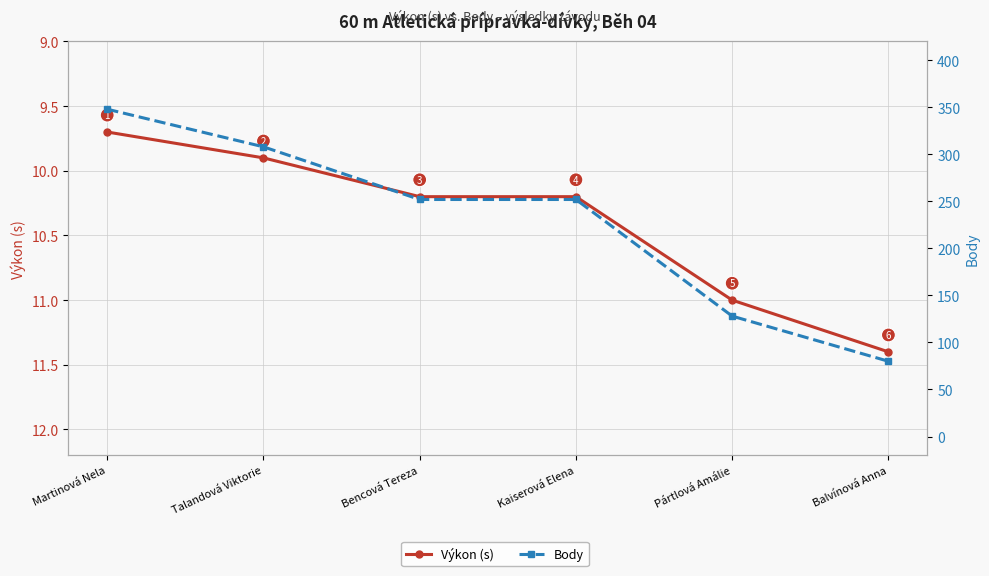

True or false: Výkon (s) has more than 1 interior local peaks.

False